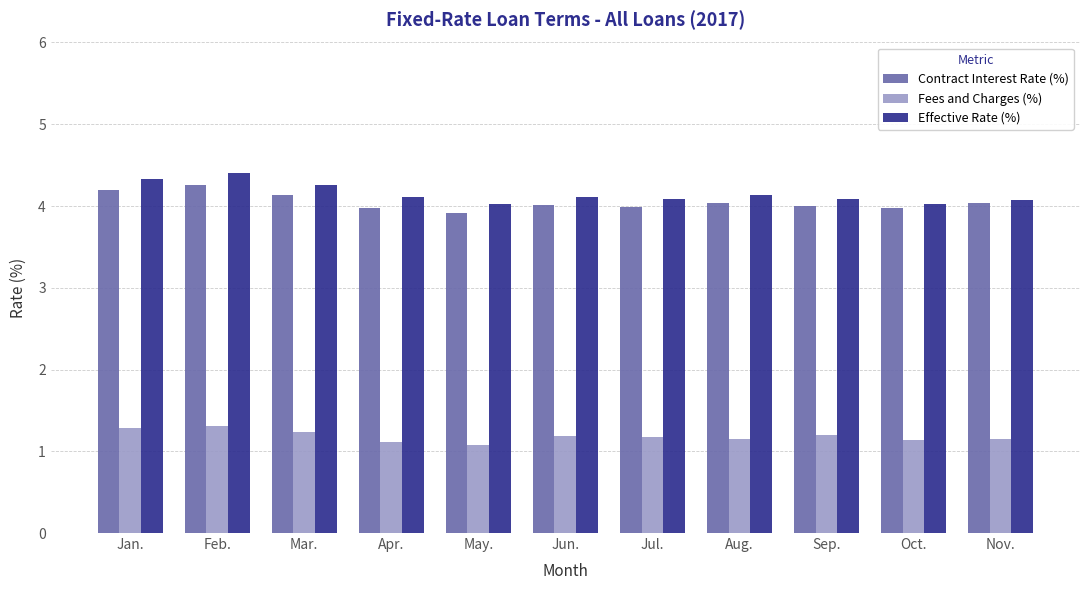

What is the difference between the second highest and minimum values in the Fees and Charges (%) series?

0.2